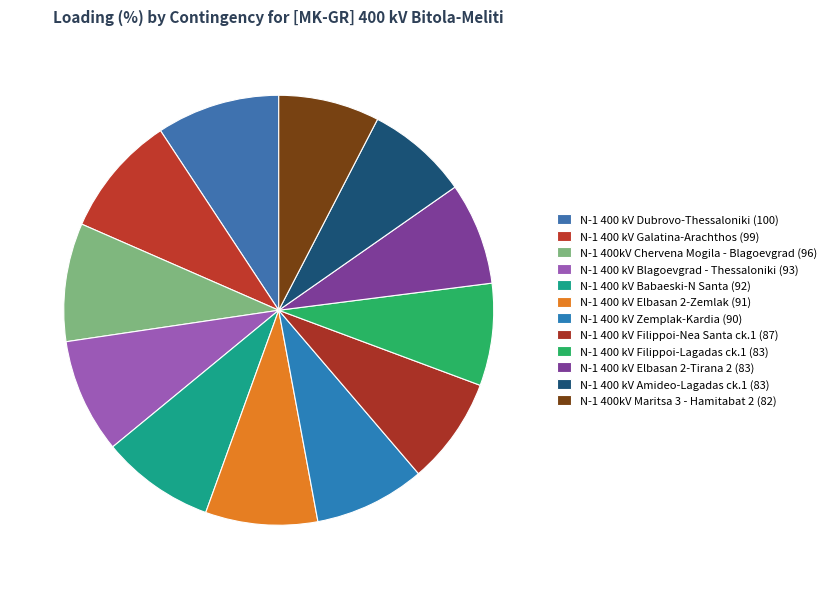

Count the number of slices in the pie.

12